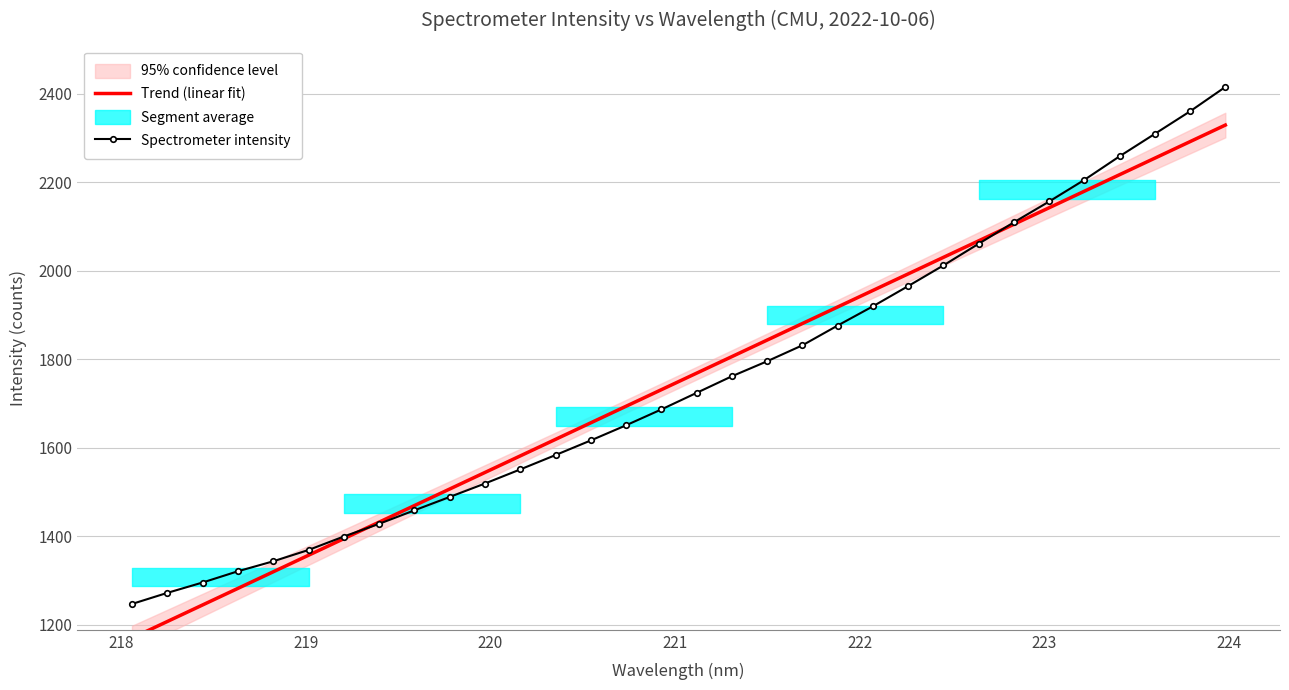

How many values in the Trend (linear fit) series exceed 1768?

16